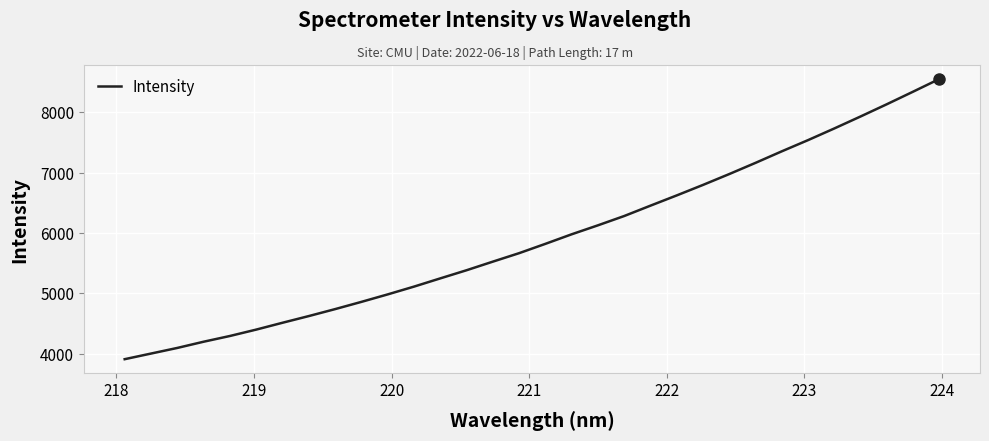

Reading left to right, extract all data points from this chart.

3908.3	4001.5	4094.6	4197.5	4292.5	4398.4	4511.7	4622.5	4737.7	4857.5	4981.4	5110.3	5246.6	5381.6	5524.0	5664.4	5818.8	5977.0	6125.6	6279.6	6451.4	6621.0	6794.9	6974.7	7160.3	7351.1	7536.8	7729.9	7928.3	8130.9	8338.7	8549.1